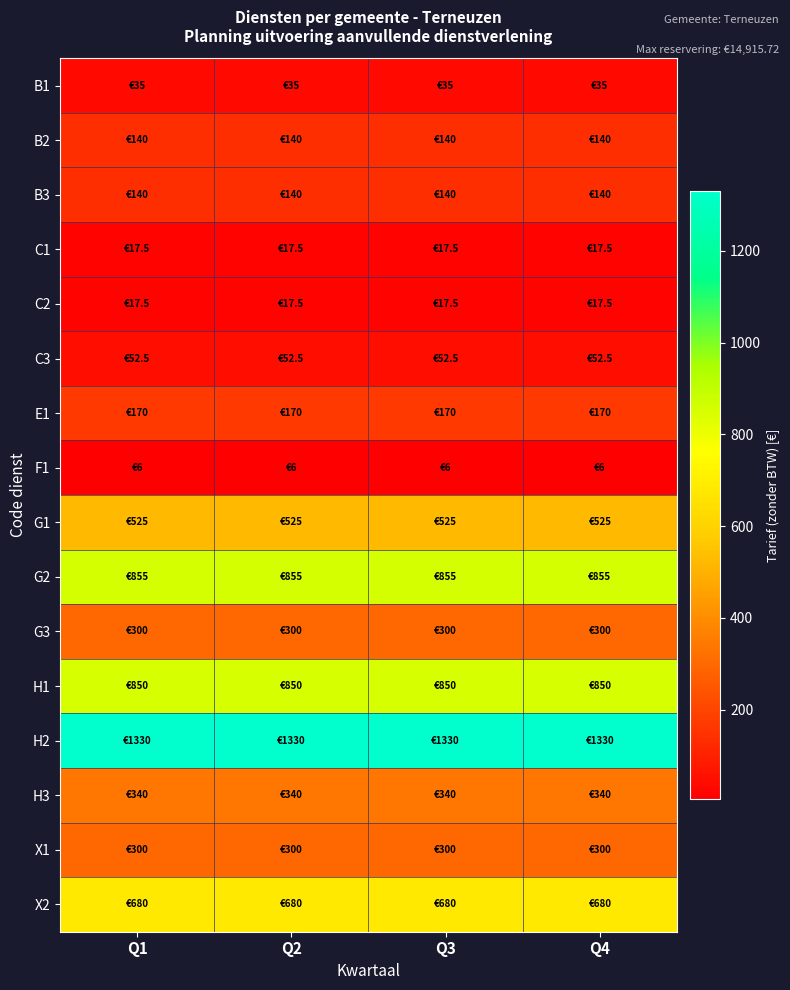

Reading left to right, extract all data points from this chart.

B1: Q1=35.0	Q2=35.0	Q3=35.0	Q4=35.0
B2: Q1=140.0	Q2=140.0	Q3=140.0	Q4=140.0
B3: Q1=140.0	Q2=140.0	Q3=140.0	Q4=140.0
C1: Q1=17.5	Q2=17.5	Q3=17.5	Q4=17.5
C2: Q1=17.5	Q2=17.5	Q3=17.5	Q4=17.5
C3: Q1=52.5	Q2=52.5	Q3=52.5	Q4=52.5
E1: Q1=170.0	Q2=170.0	Q3=170.0	Q4=170.0
F1: Q1=6.0	Q2=6.0	Q3=6.0	Q4=6.0
G1: Q1=525.0	Q2=525.0	Q3=525.0	Q4=525.0
G2: Q1=855.0	Q2=855.0	Q3=855.0	Q4=855.0
G3: Q1=300.0	Q2=300.0	Q3=300.0	Q4=300.0
H1: Q1=850.0	Q2=850.0	Q3=850.0	Q4=850.0
H2: Q1=1330.0	Q2=1330.0	Q3=1330.0	Q4=1330.0
H3: Q1=340.0	Q2=340.0	Q3=340.0	Q4=340.0
X1: Q1=300.0	Q2=300.0	Q3=300.0	Q4=300.0
X2: Q1=680.0	Q2=680.0	Q3=680.0	Q4=680.0